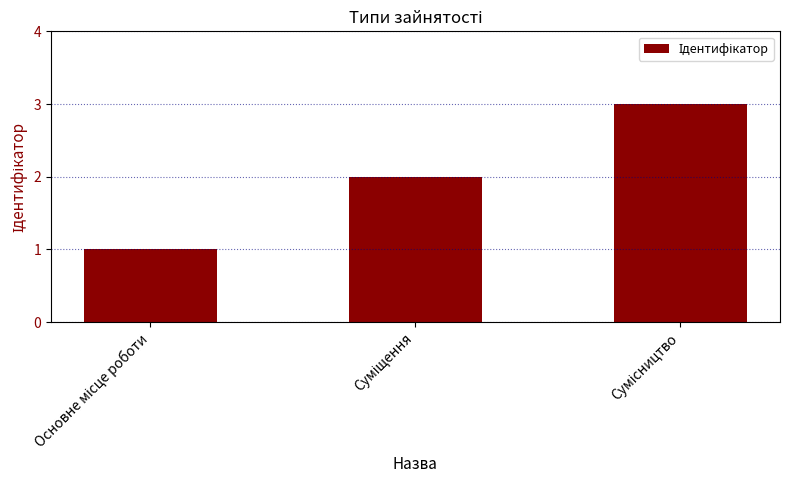

What is the greatest value displayed?

3